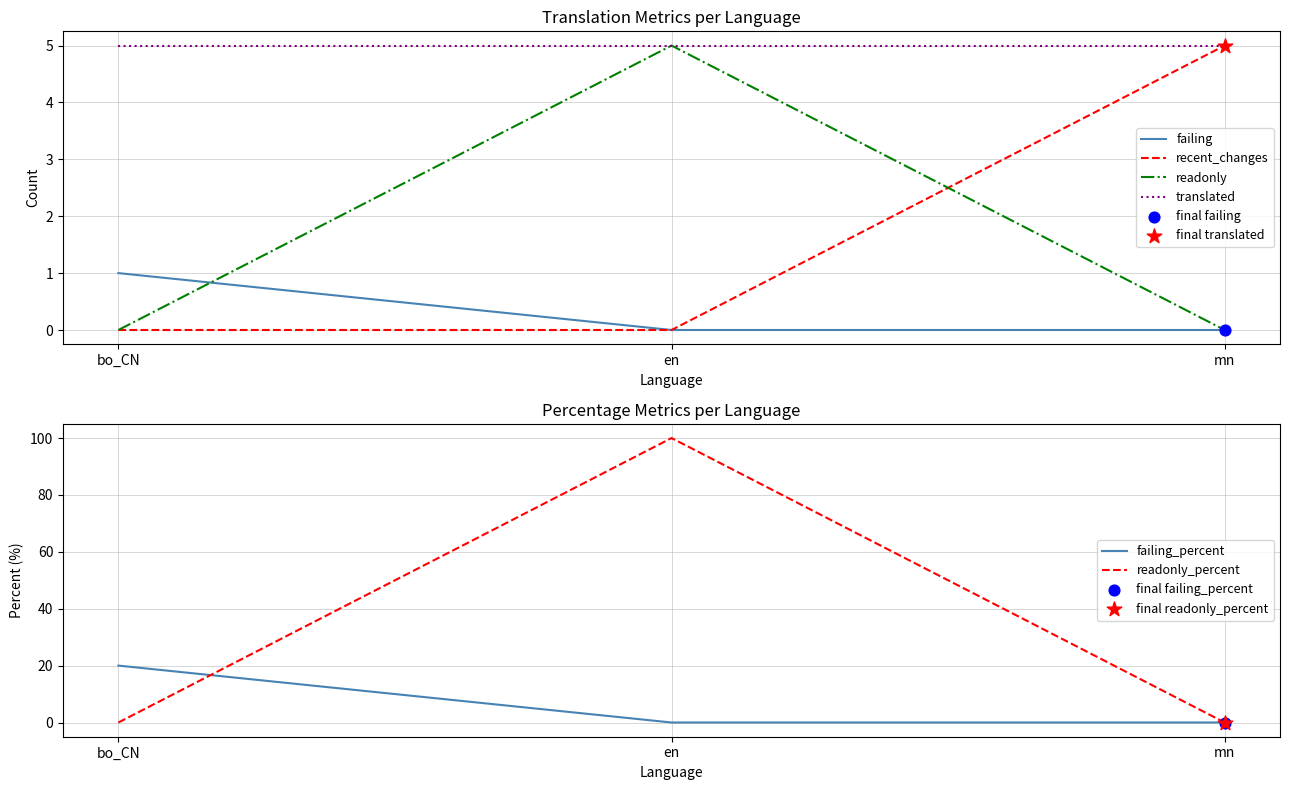

Which series has the largest total across all categories?

readonly_percent